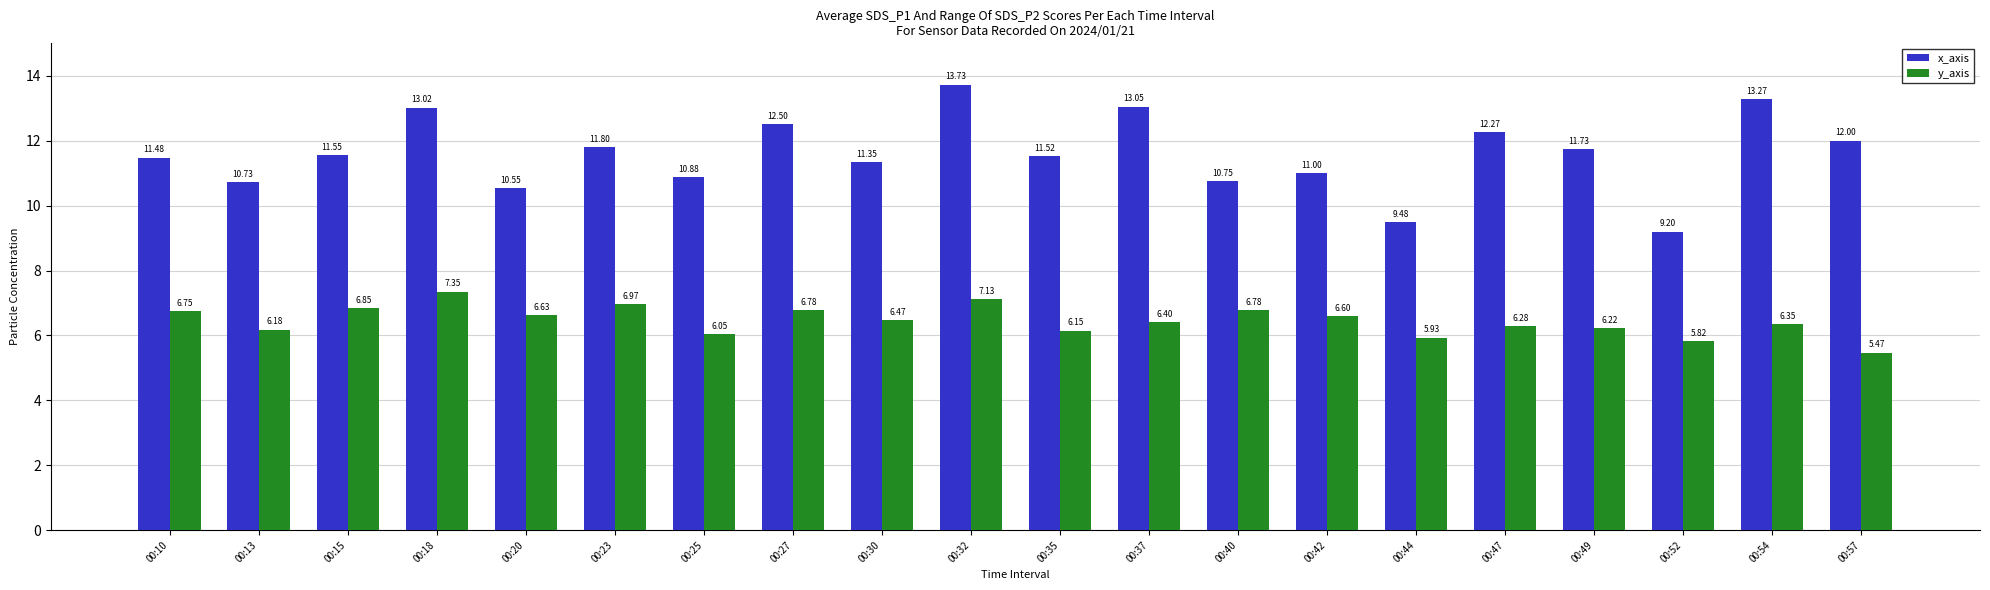

Where is y_axis nearest to the value 6?

00:25